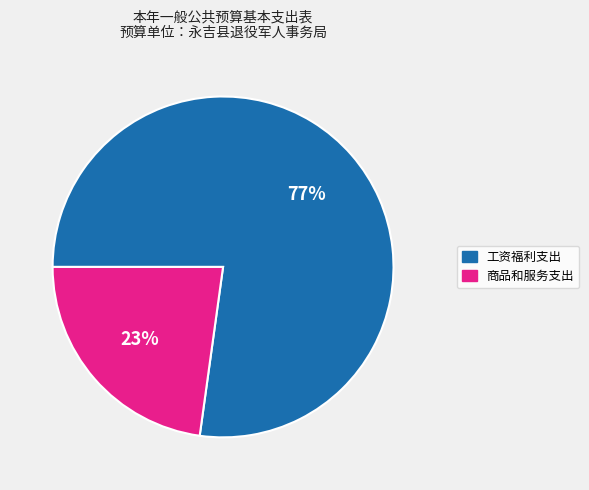

Which has a higher value, 工资福利支出 or 商品和服务支出?

工资福利支出